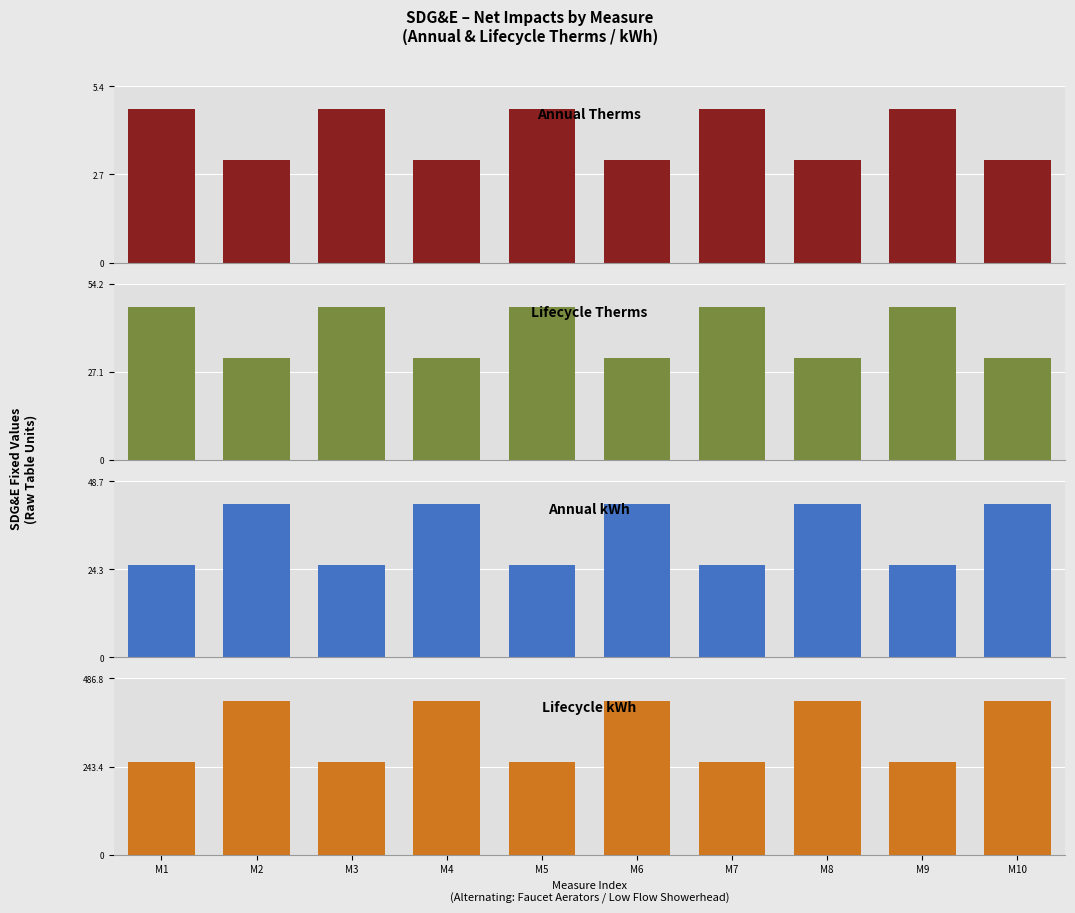

At which category does the chart reach its peak across all series?

M2